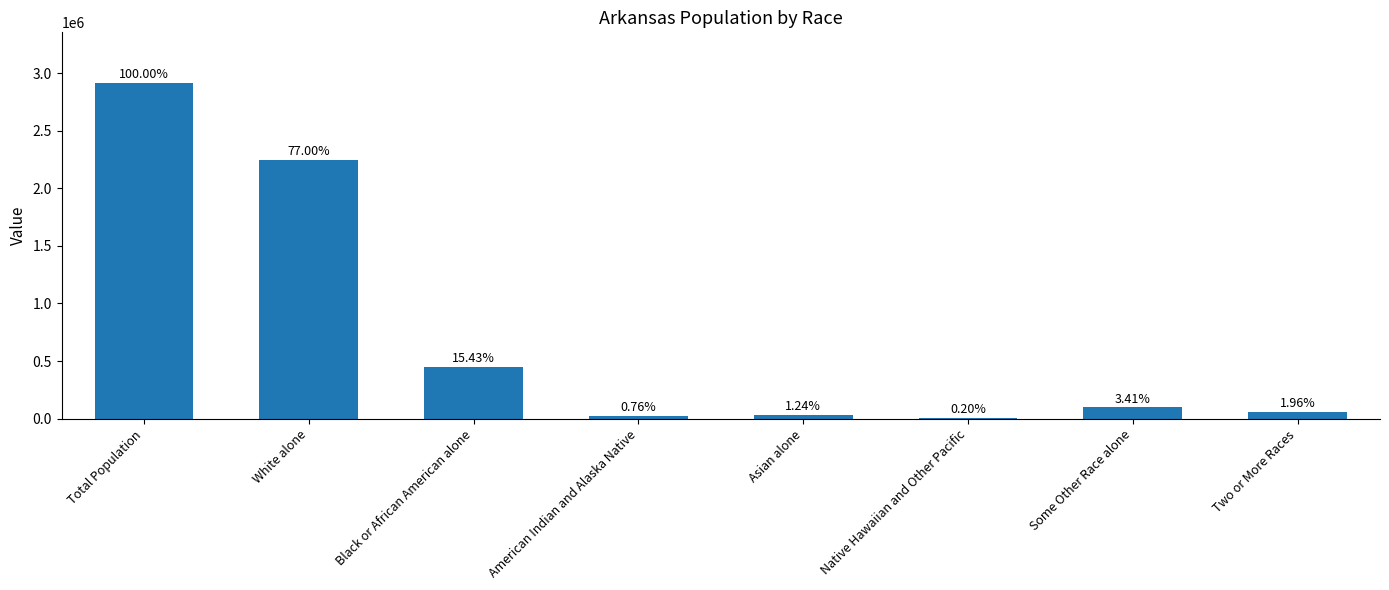

Are the bars grouped side by side (vs. stacked)?

No